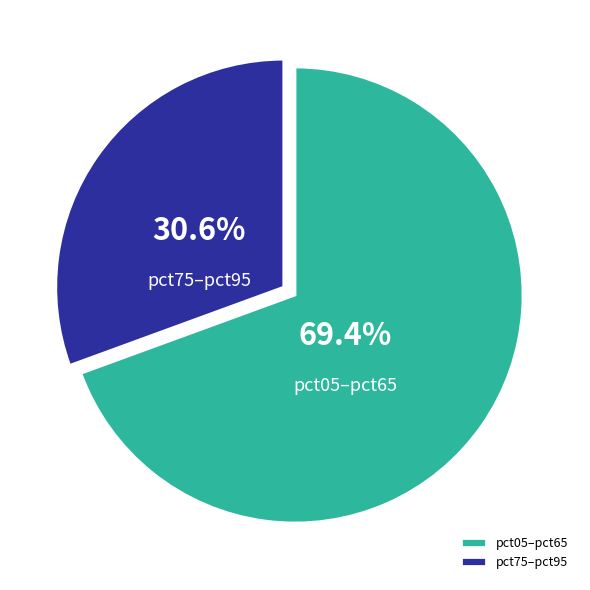

What is the total percentage of pct75–pct95 and pct05–pct65?

100.0%